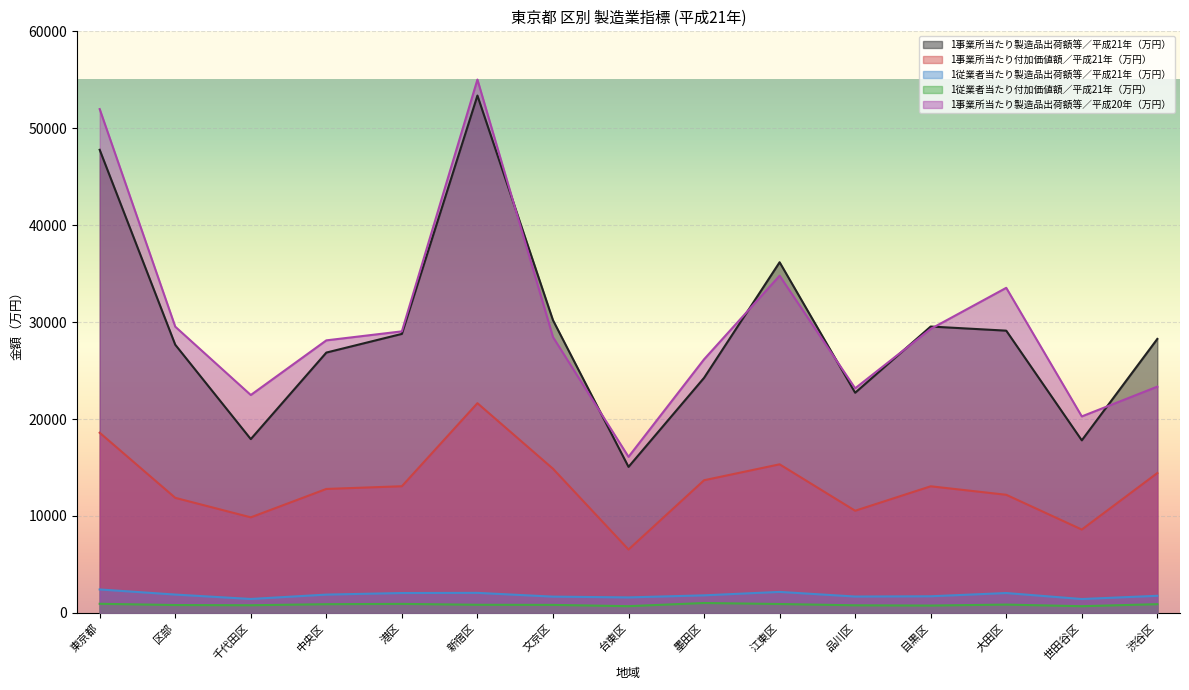

What is the difference between the 1事業所当たり製造品出荷額等／平成21年（万円） values at 千代田区 and 東京都?

29845.0